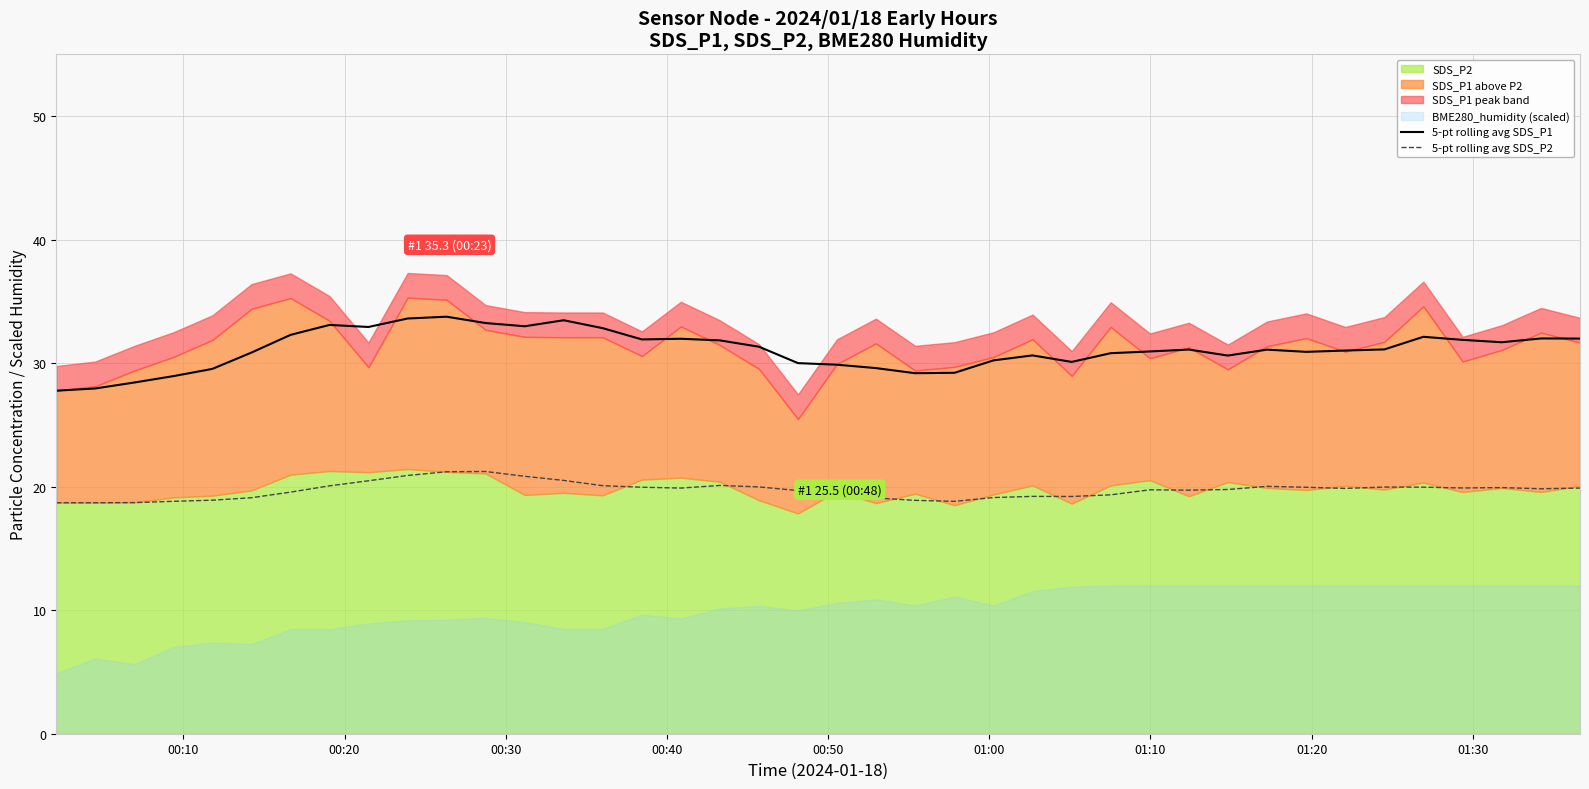

What is the maximum value for 5-pt rolling avg SDS_P1?

33.8